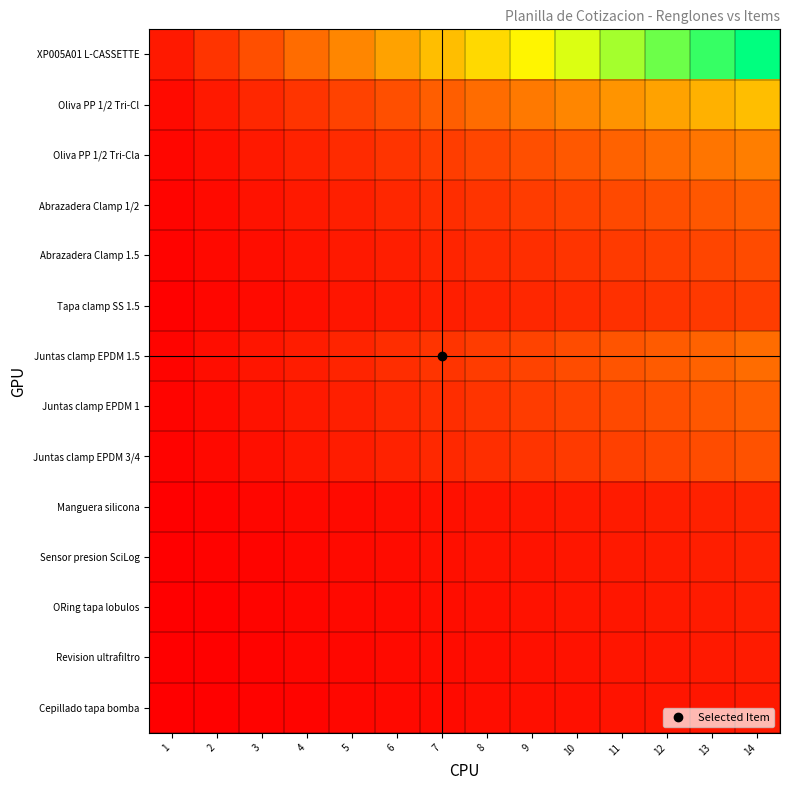

At which category is the sum across all series the highest?

14